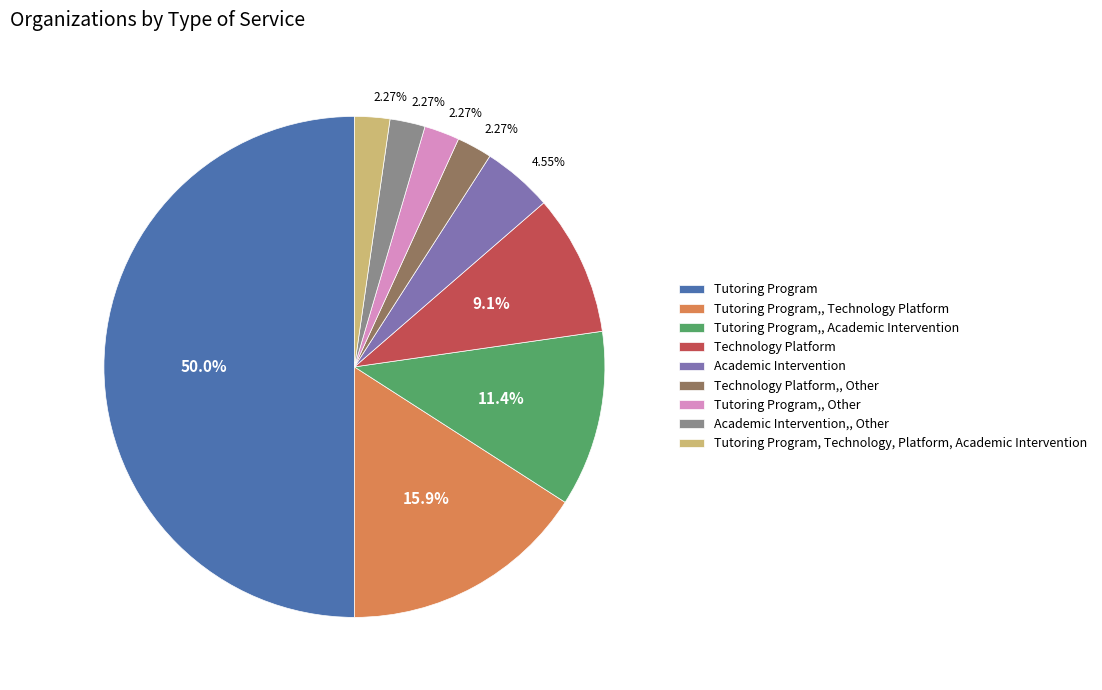

Count the number of slices in the pie.

9